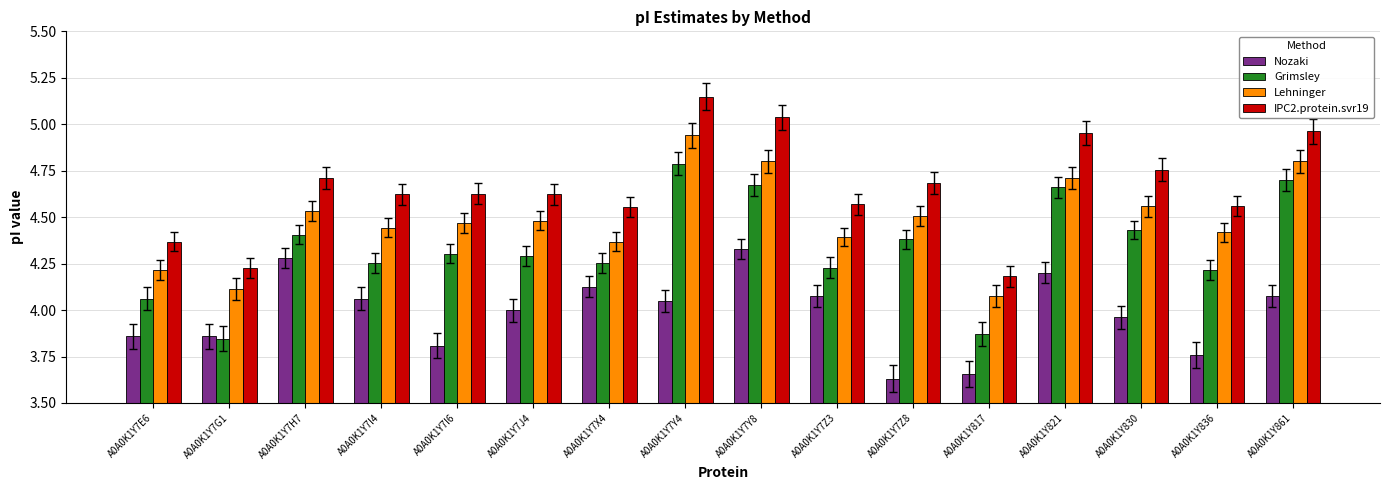

Which series has the largest total across all categories?

IPC2.protein.svr19